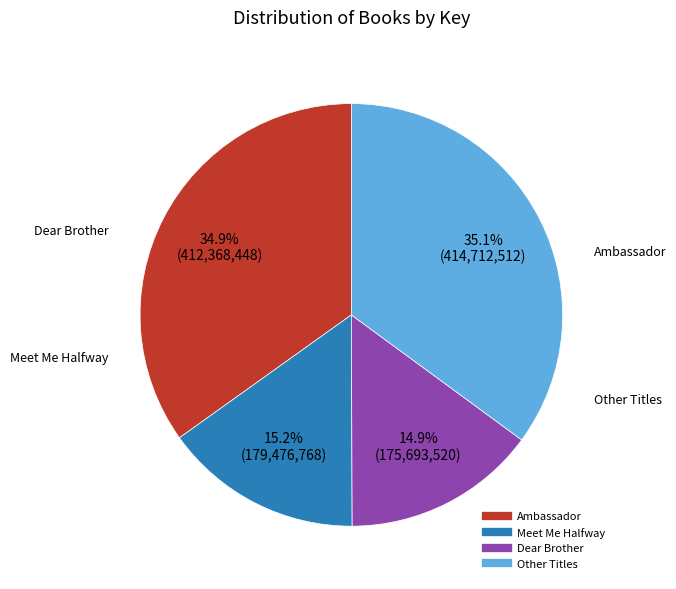

How many slices are in this pie chart?

4